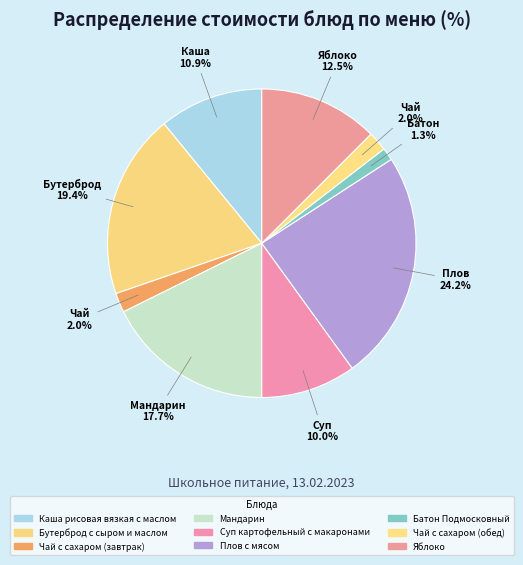

How many segments does this pie chart have?

9